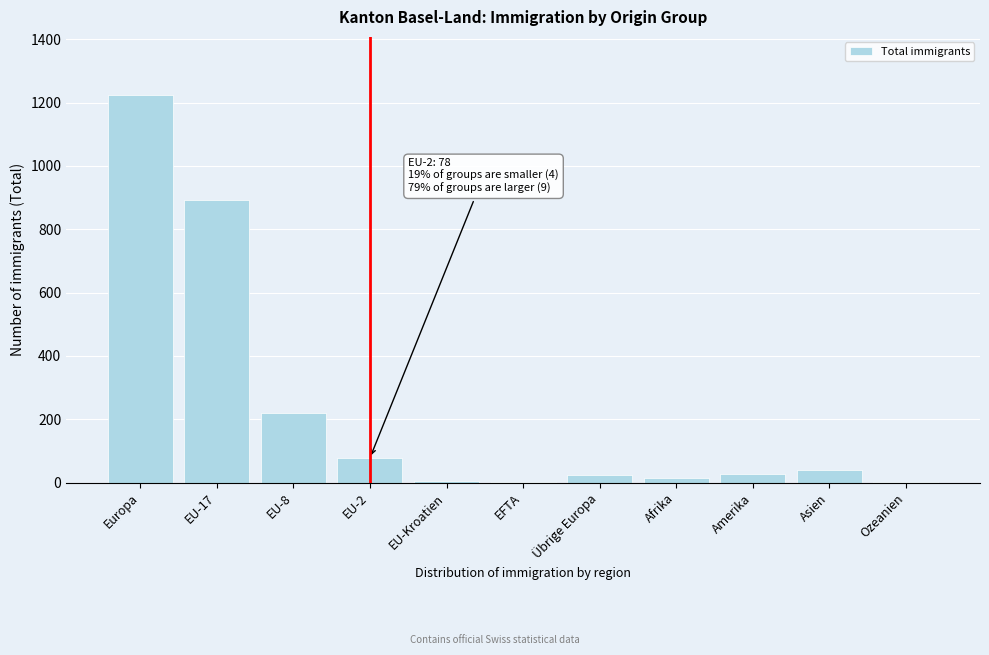

Is it true that the value at Asien is 41?

True